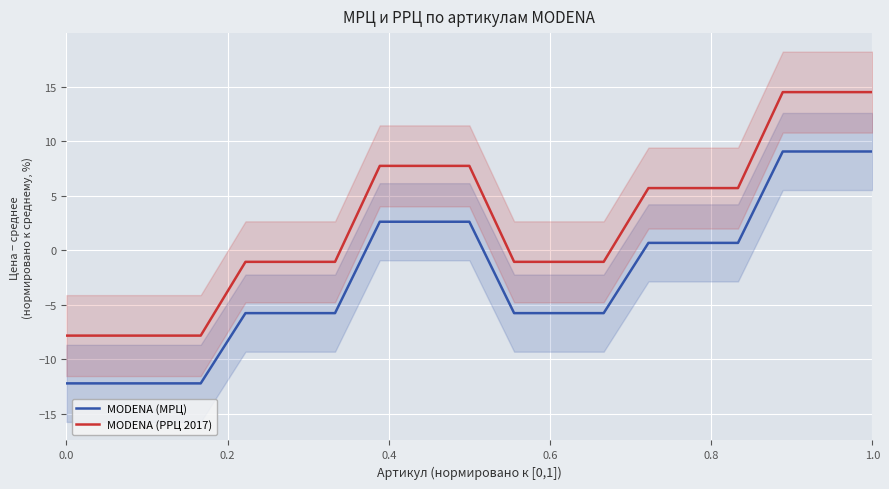

True or false: MODENA (РРЦ 2017) and MODENA (МРЦ) cross at least once.

False